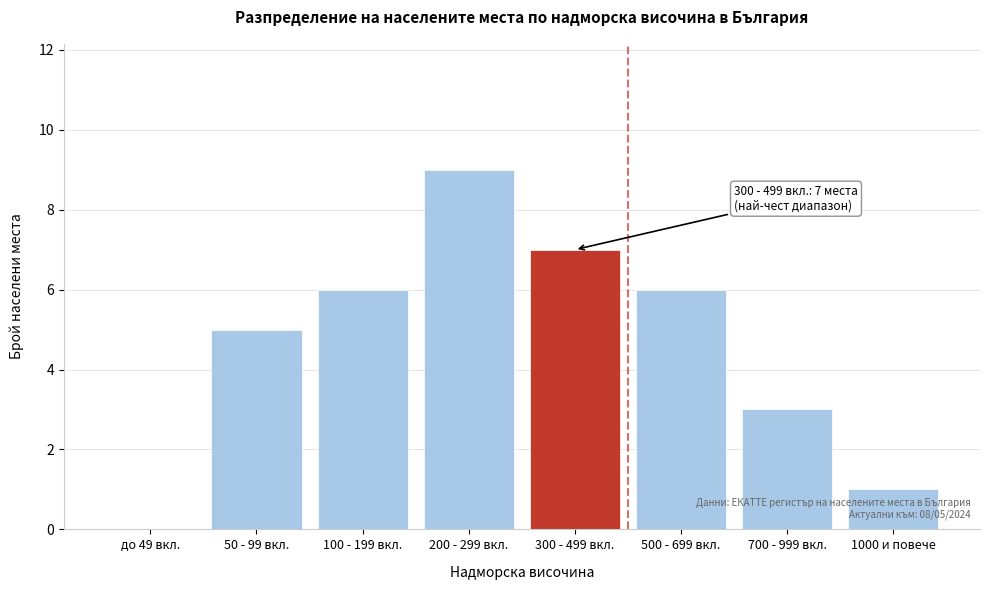

Reading left to right, extract all data points from this chart.

до 49 вкл.=0	50 - 99 вкл.=5	100 - 199 вкл.=6	200 - 299 вкл.=9	300 - 499 вкл.=7	500 - 699 вкл.=6	700 - 999 вкл.=3	1000 и повече=1